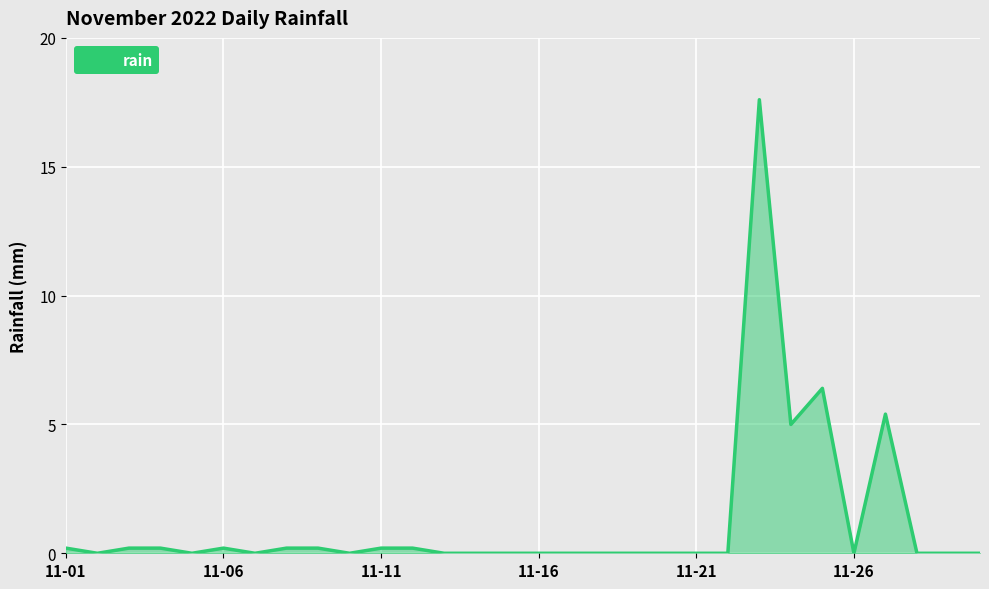

What is the greatest value displayed?

17.6